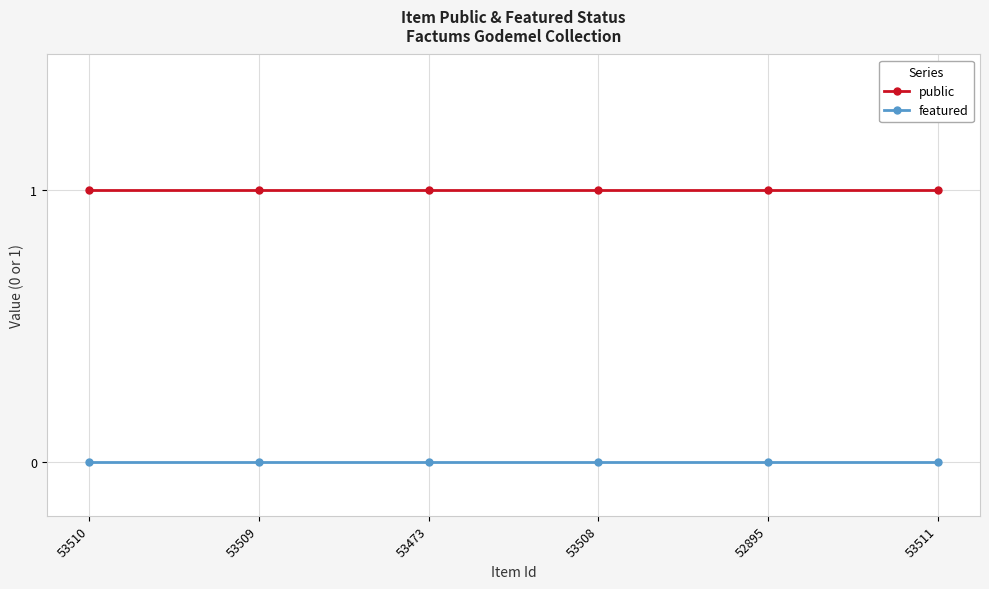

What is the spread (max minus min) of values at 53473?

1